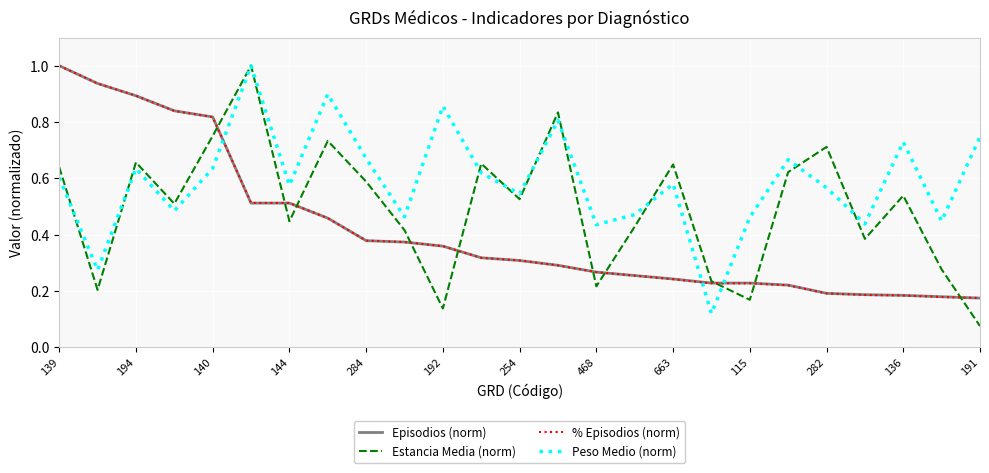

What is the maximum value for Estancia Media (norm)?

1.0